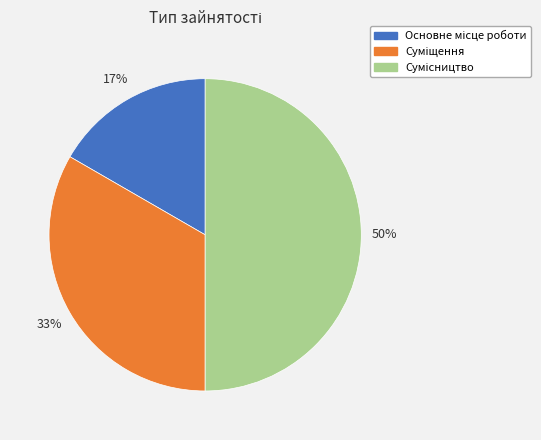

To the nearest percent, what is the average slice percentage?

33%